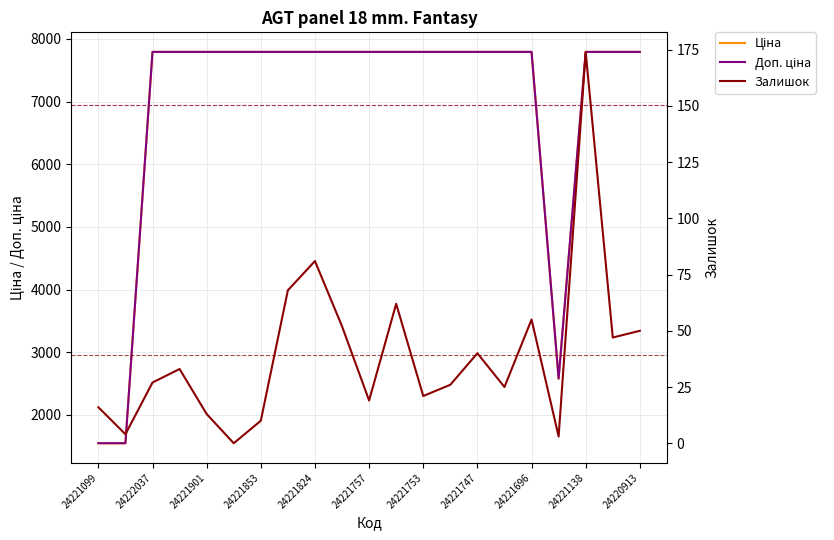

What are all the series names shown in the legend?

Ціна, Доп. ціна, Залишок